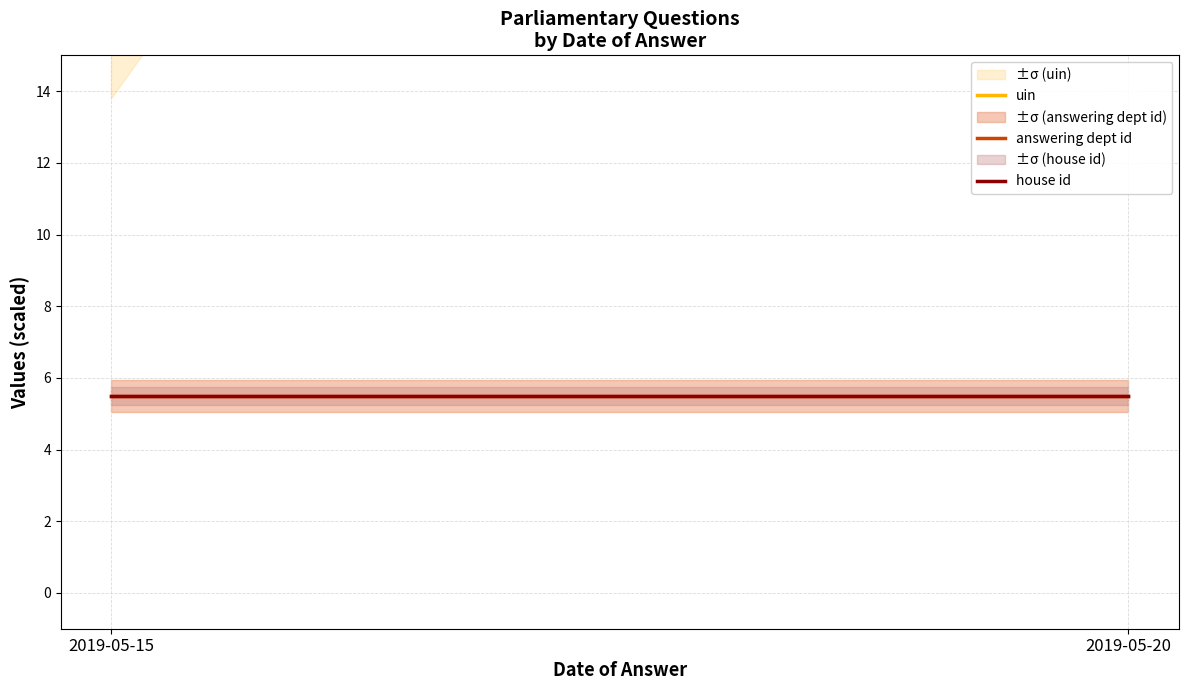

What is the sum of all answering dept id values?

11.0